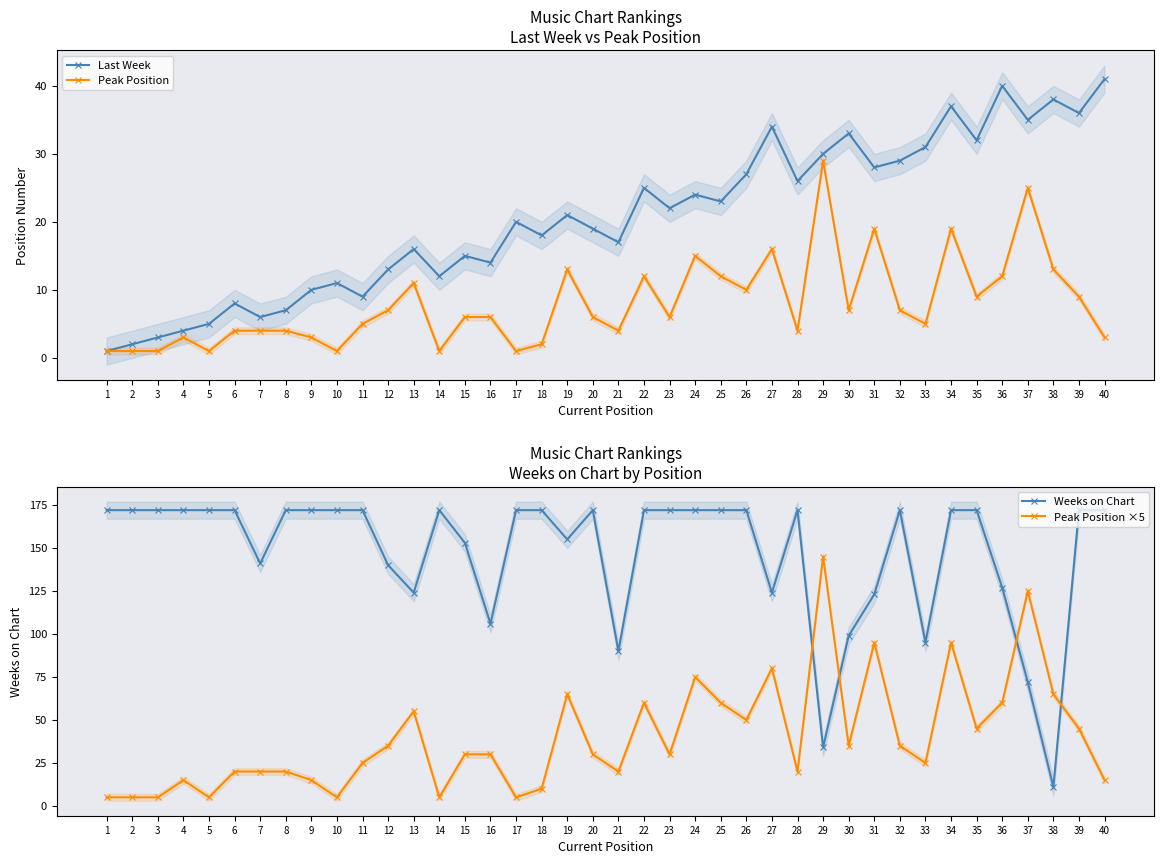

Reading left to right, transcribe all the data shown in this chart.

Last Week: 1	2	3	4	5	8	6	7	10	11	9	13	16	12	15	14	20	18	21	19	17	25	22	24	23	27	34	26	30	33	28	29	31	37	32	40	35	38	36	41
Peak Position: 1	1	1	3	1	4	4	4	3	1	5	7	11	1	6	6	1	2	13	6	4	12	6	15	12	10	16	4	29	7	19	7	5	19	9	12	25	13	9	3
Weeks on Chart: 172	172	172	172	172	172	141	172	172	172	172	140	124	172	153	106	172	172	155	172	90	172	172	172	172	172	124	172	34	99	123	172	95	172	172	127	72	11	172	172
Peak Position ×5: 5	5	5	15	5	20	20	20	15	5	25	35	55	5	30	30	5	10	65	30	20	60	30	75	60	50	80	20	145	35	95	35	25	95	45	60	125	65	45	15